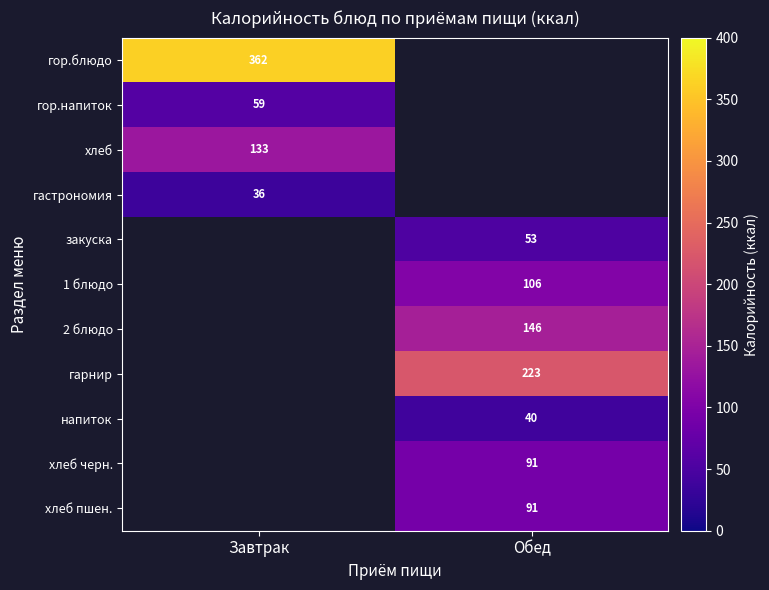

True or false: гор.напиток has a value of 22 at Завтрак.

False